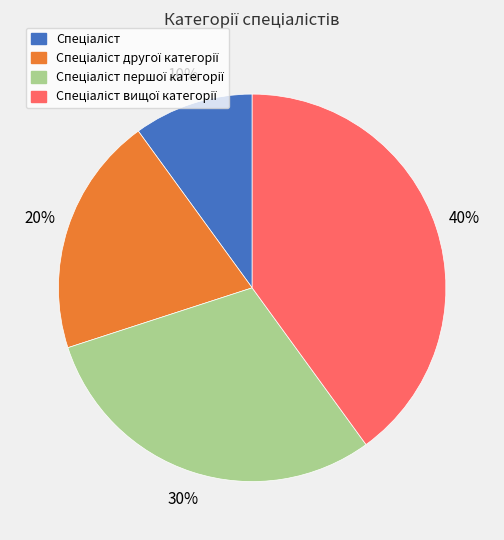

To the nearest percent, what is the average slice percentage?

25%